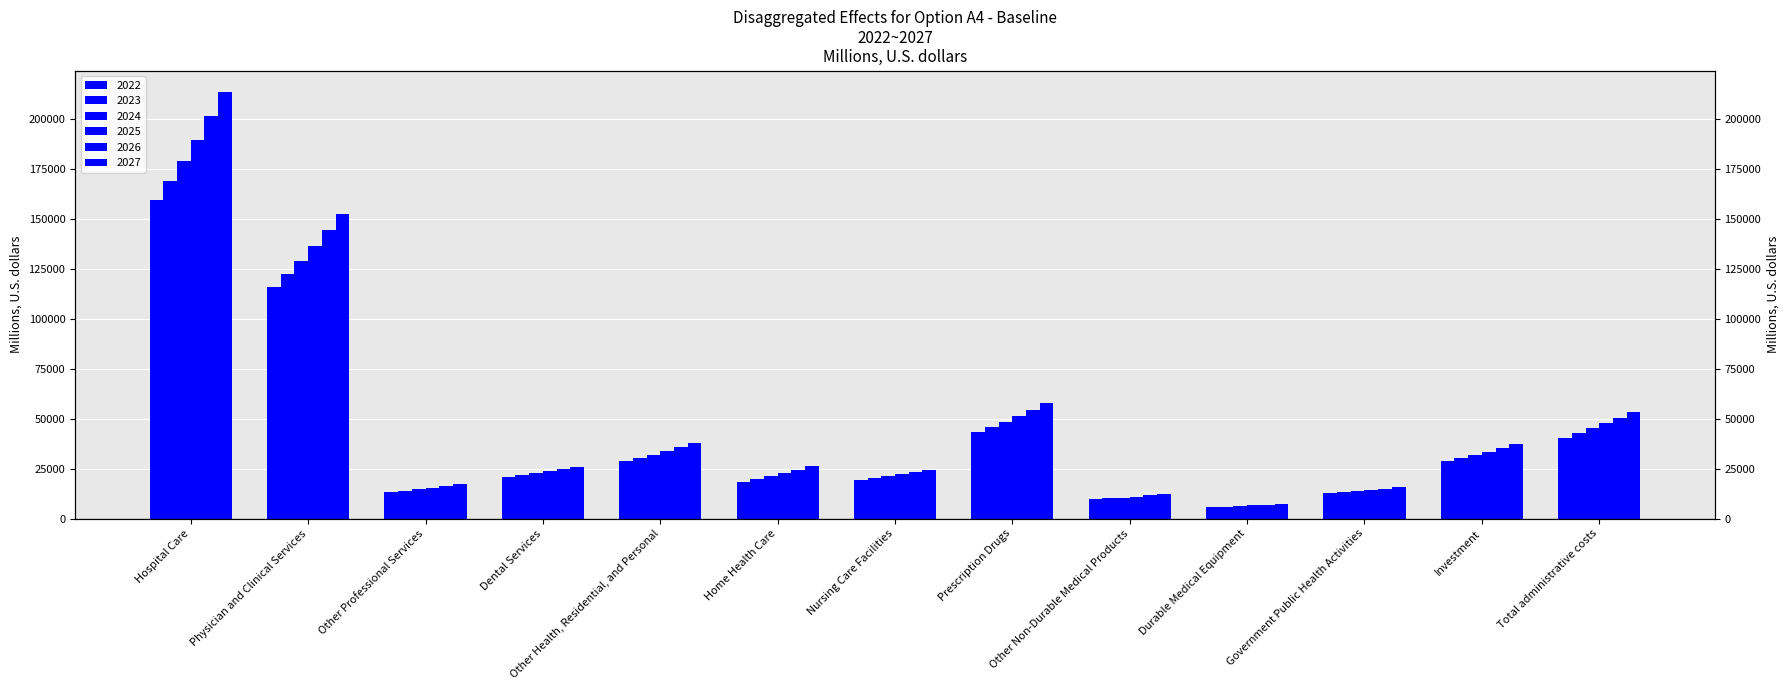

List the series in order of their overall mean, lowest first.

2022, 2023, 2024, 2025, 2026, 2027